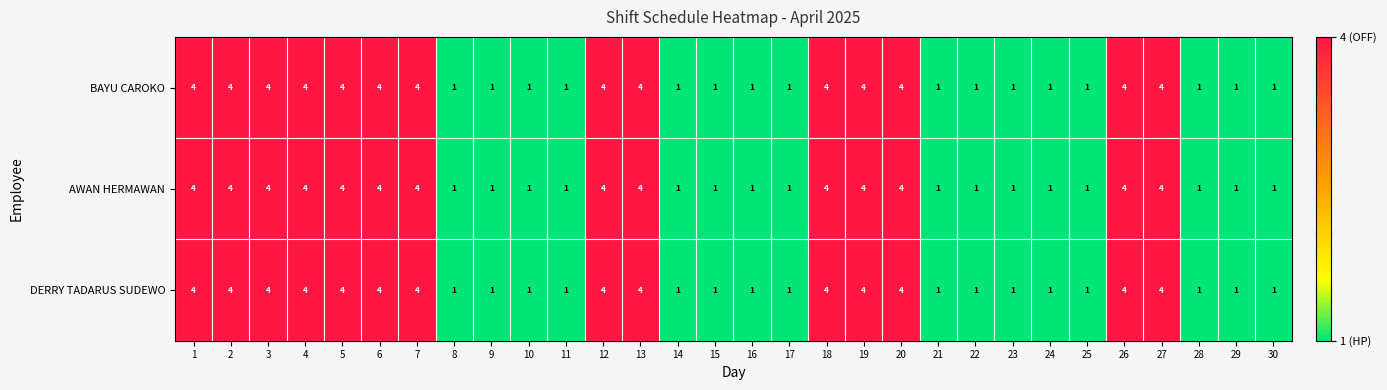

How many AWAN HERMAWAN values are between 1 and 4?

30